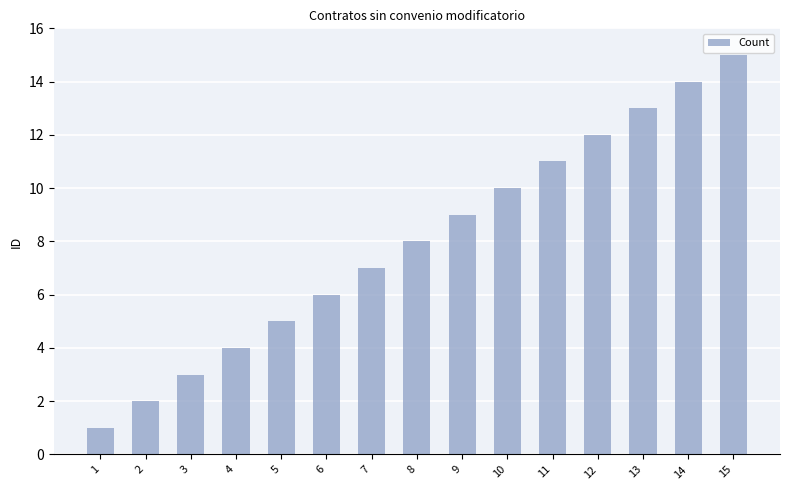

At which label is the value closest to 8?

8